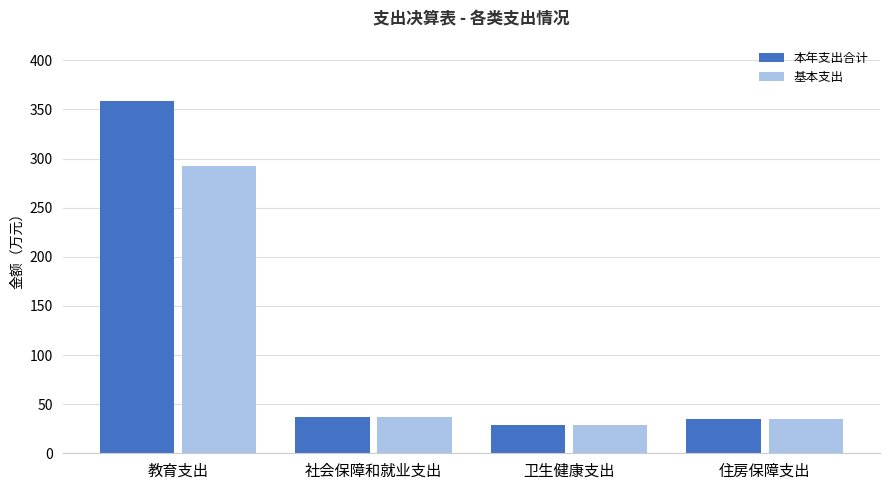

What is the difference between the highest and lowest values at 教育支出?

658643.3